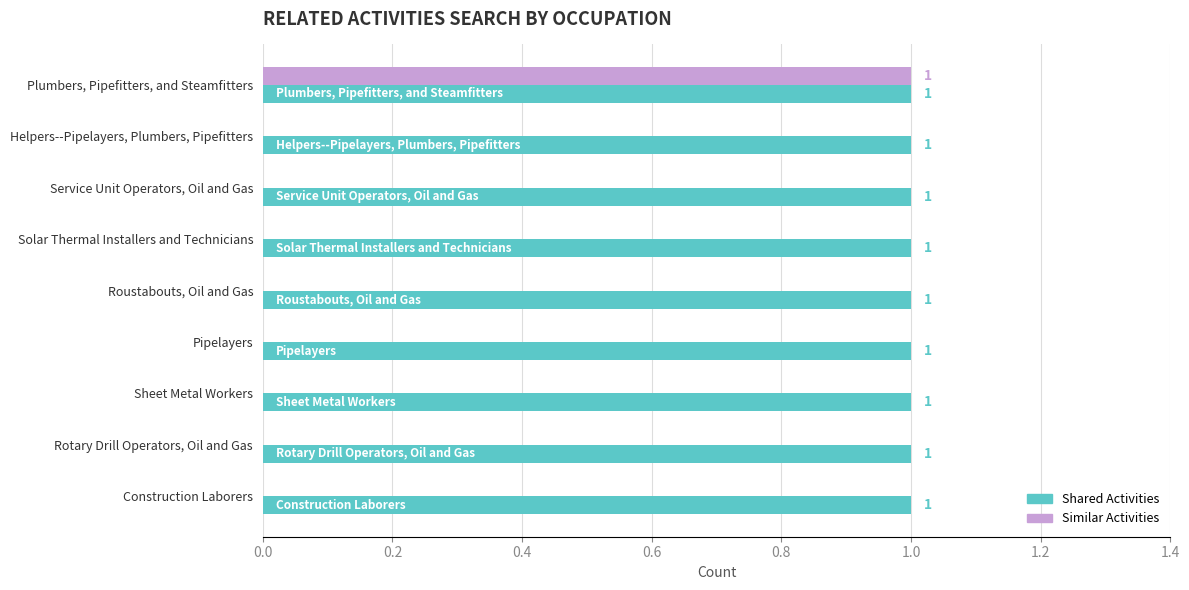

The Shared Activities series shows 1 at Construction Laborers. True or false?

True